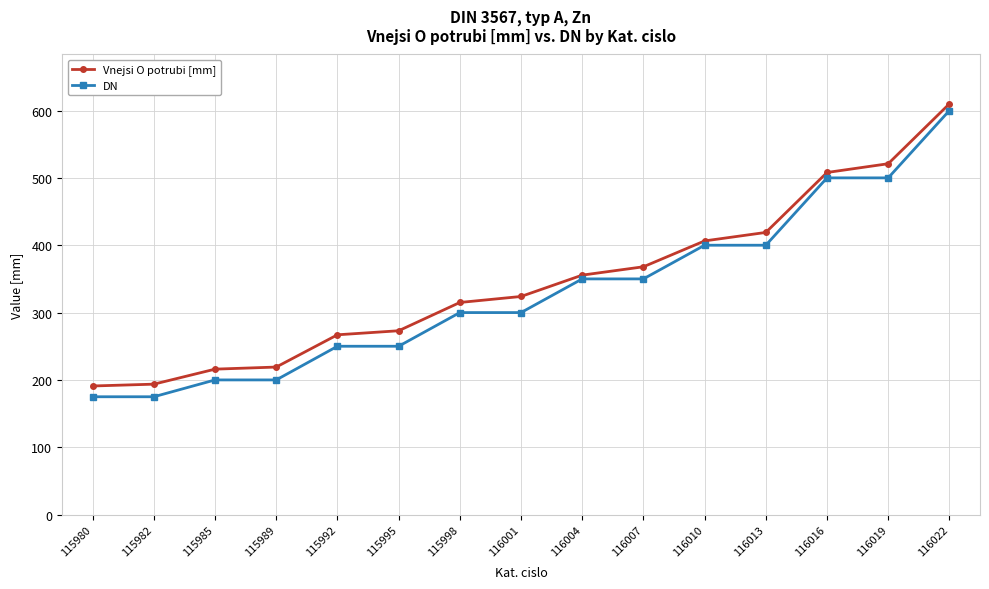

What is the difference between the second highest and second lowest values in the DN series?

325.0